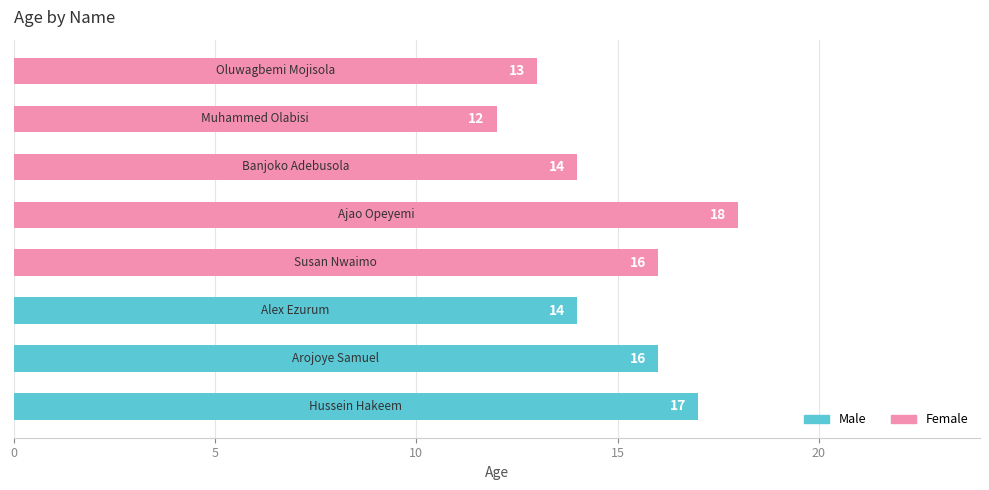

How many values are between 14 and 17?

5